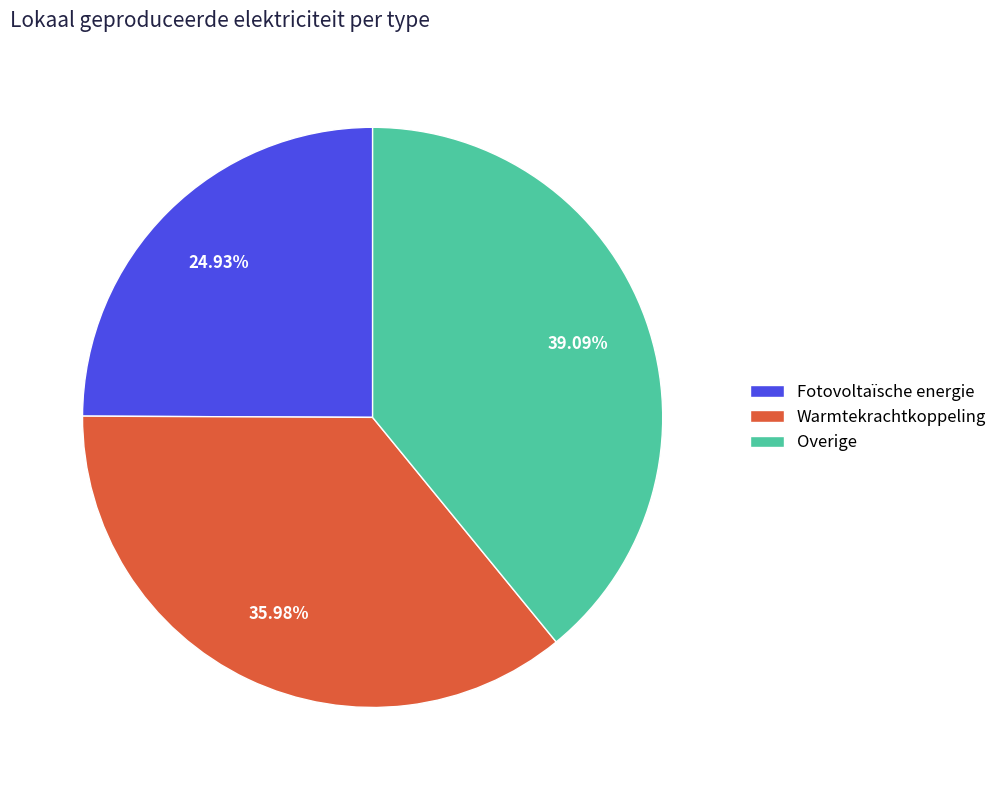

The Overige slice represents 24% of the pie. True or false?

False